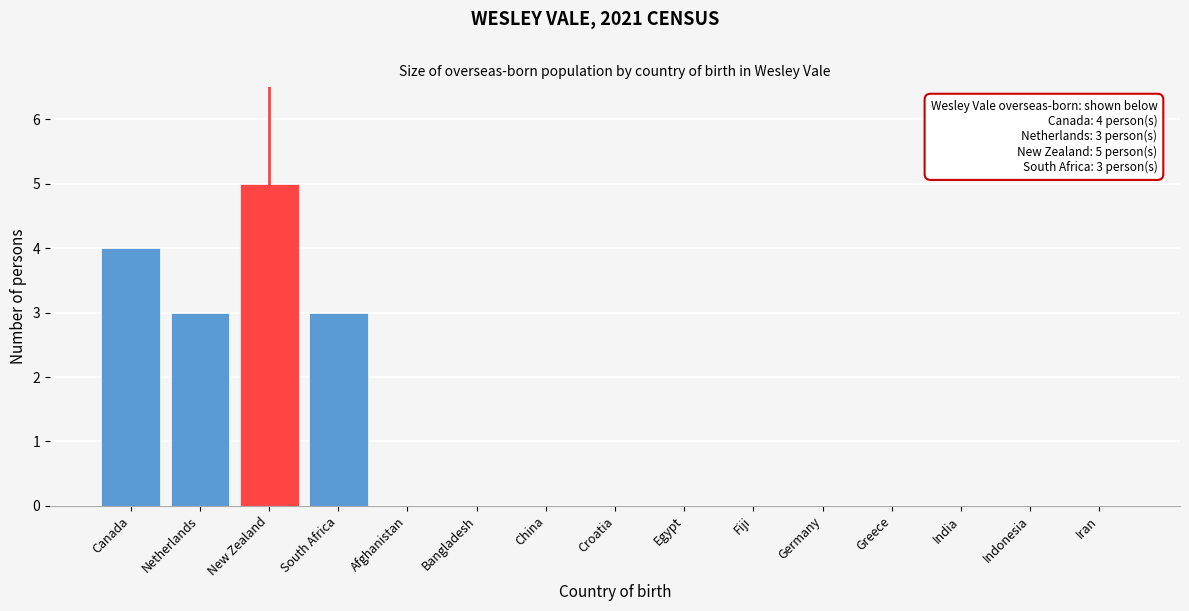

Reading right to left, what are all the values shown in this chart?

Iran=0	Indonesia=0	India=0	Greece=0	Germany=0	Fiji=0	Egypt=0	Croatia=0	China=0	Bangladesh=0	Afghanistan=0	South Africa=3	New Zealand=5	Netherlands=3	Canada=4